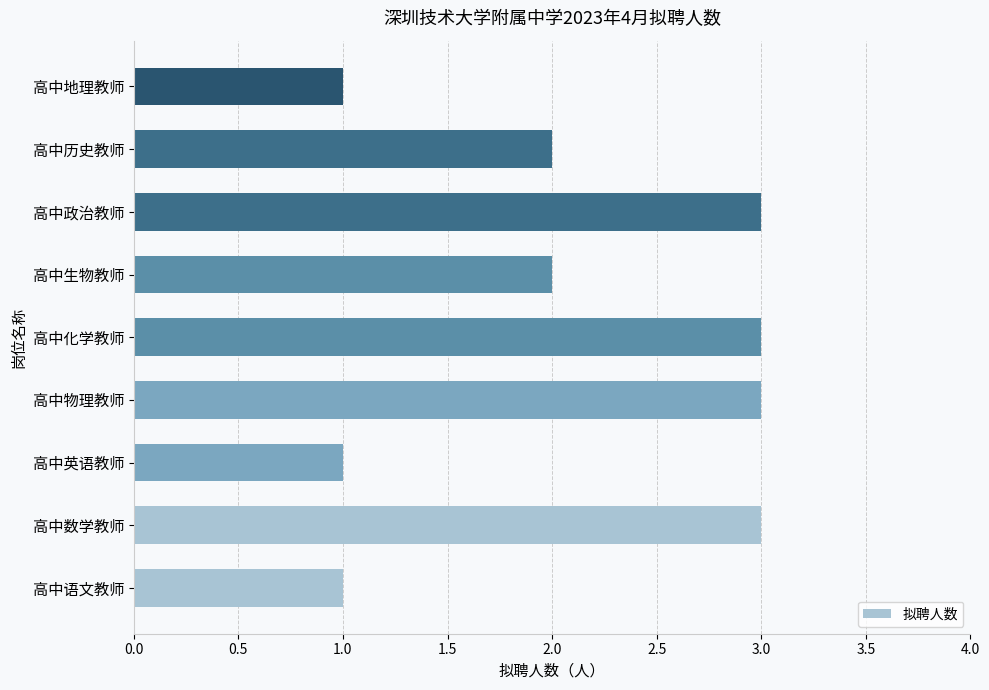

Are the bars grouped side by side (vs. stacked)?

No